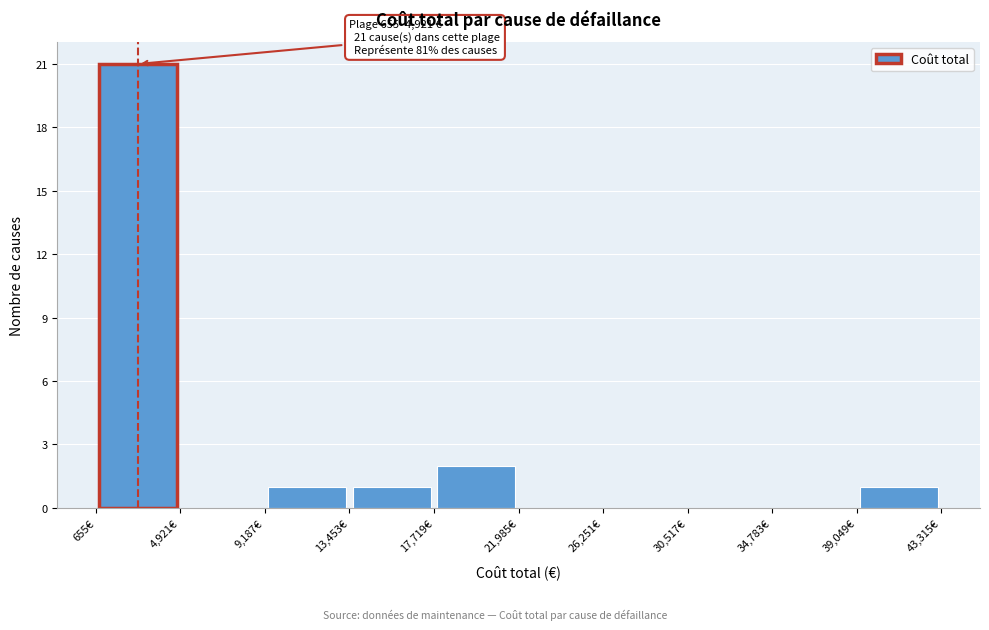

Which range on the x-axis has the tallest bar?

500 to 5000